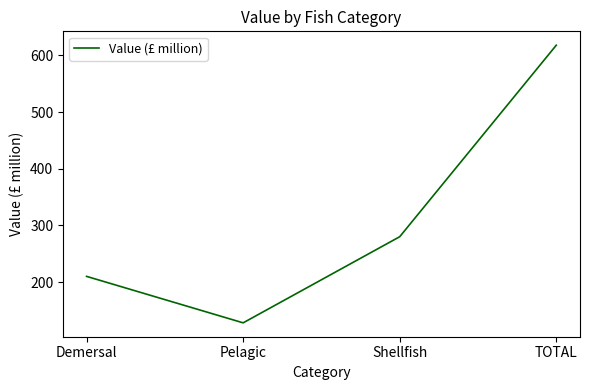

At which label is the value closest to 373?

Shellfish